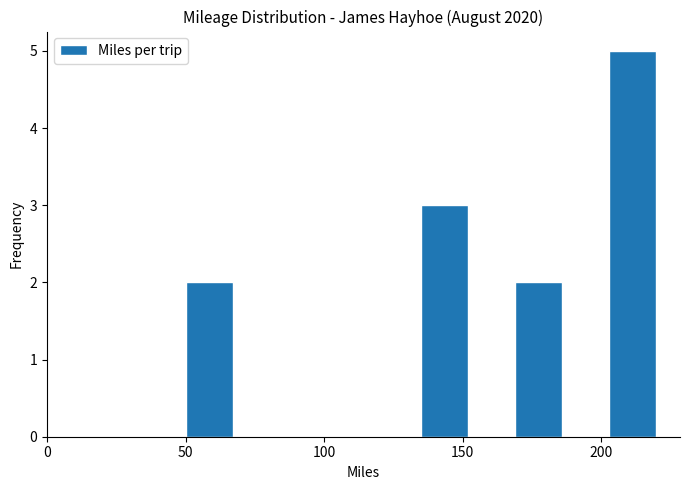

Around what value on the x-axis is the tallest bar? Give the approximate position of its centre, as read against the axis.

210